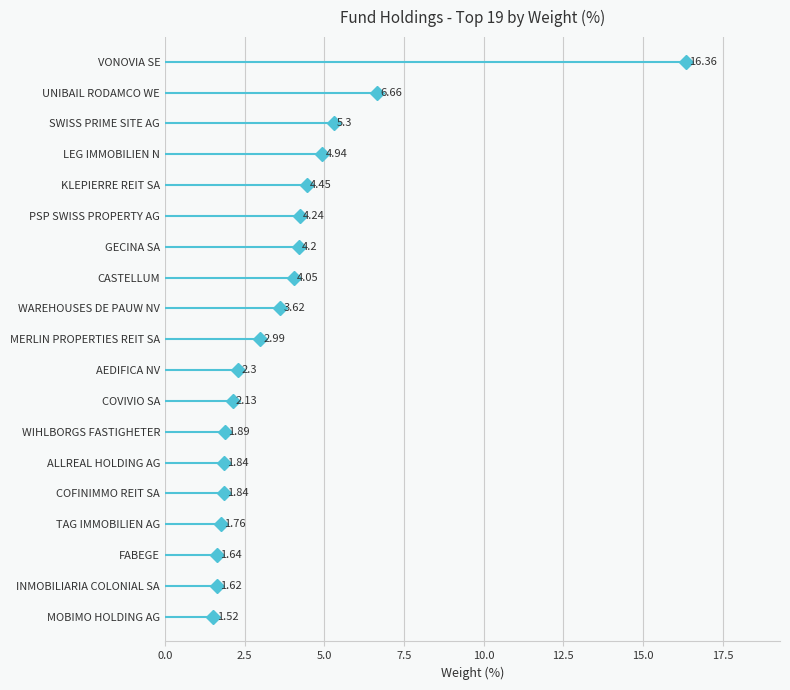

What is the average value?

3.9